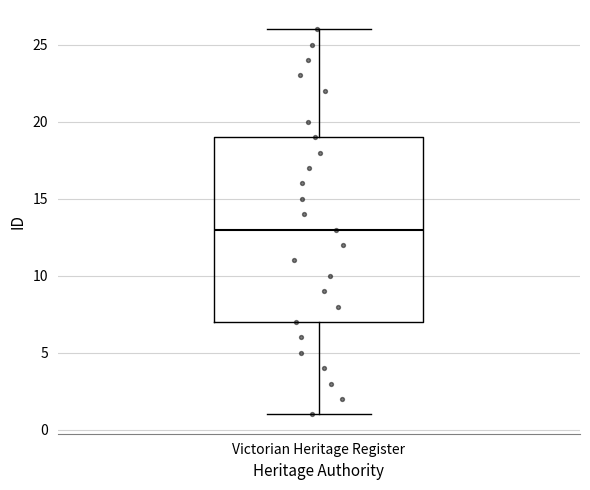

Transcribe this box plot: give where the median line is, the range the box spans, and where the two whiskers end, as read against the y-axis. The values are not printed on the chart, so give them approximately, as read against the axis.

median 13, box 7 to 19, whiskers 1 to 26